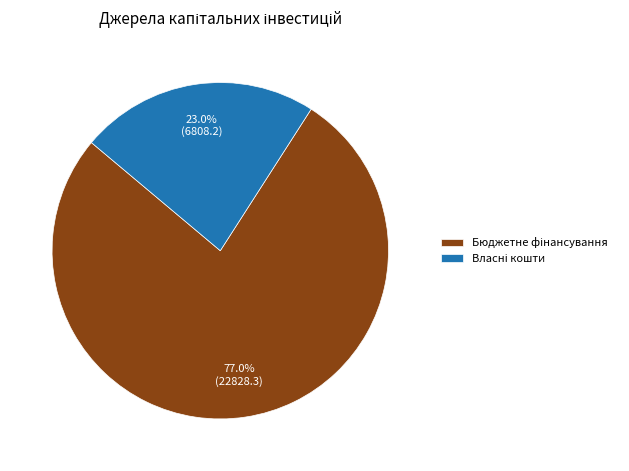

Does any single category account for the majority?

Yes